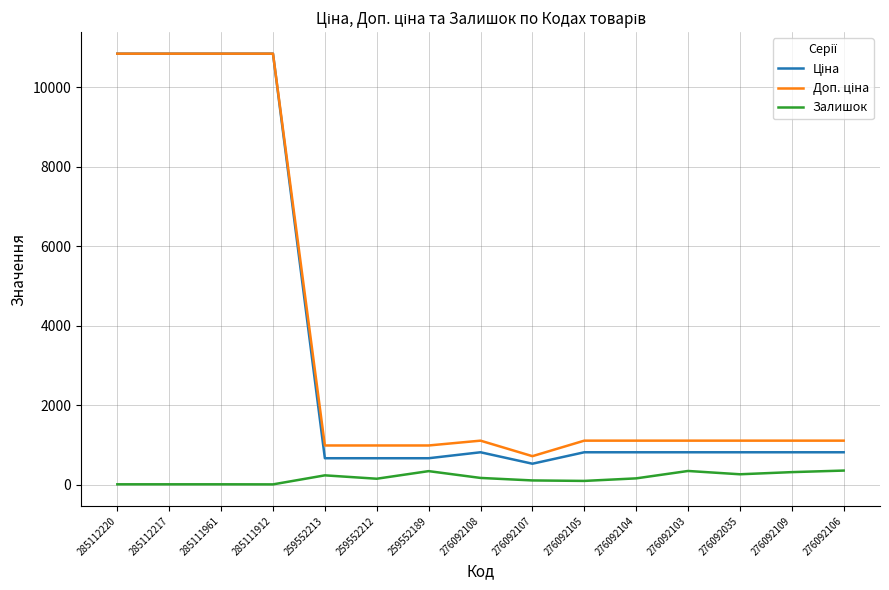

What is the highest value of the Залишок series?

362.0